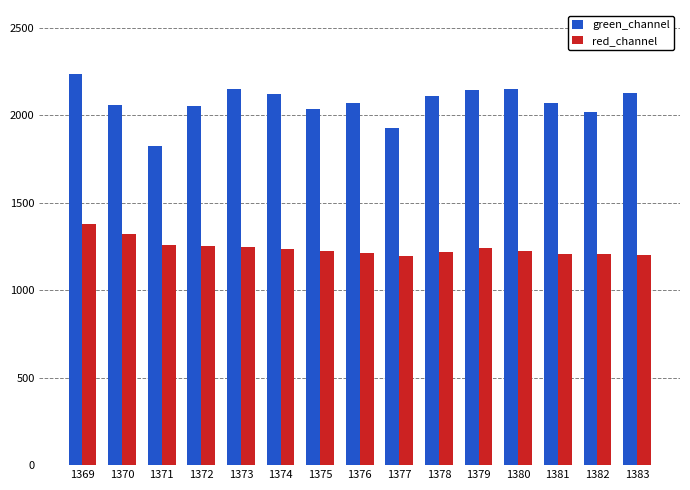

At which category is the sum across all series the highest?

1369